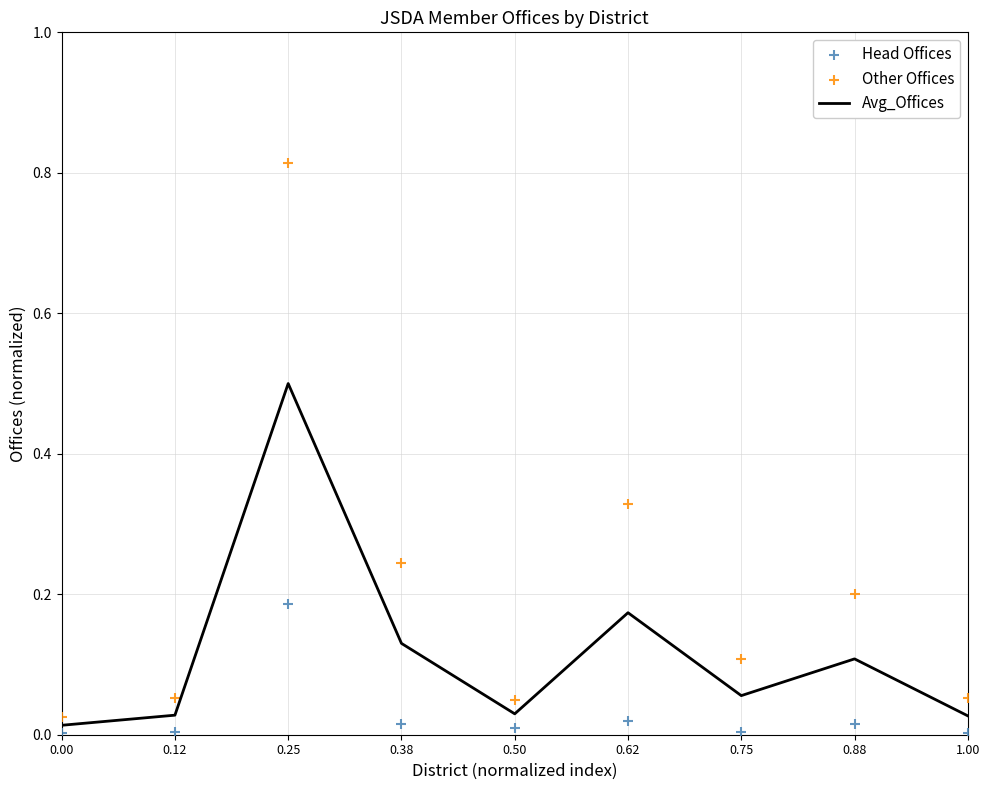

Which series has the widest spread of Y values?

Other Offices